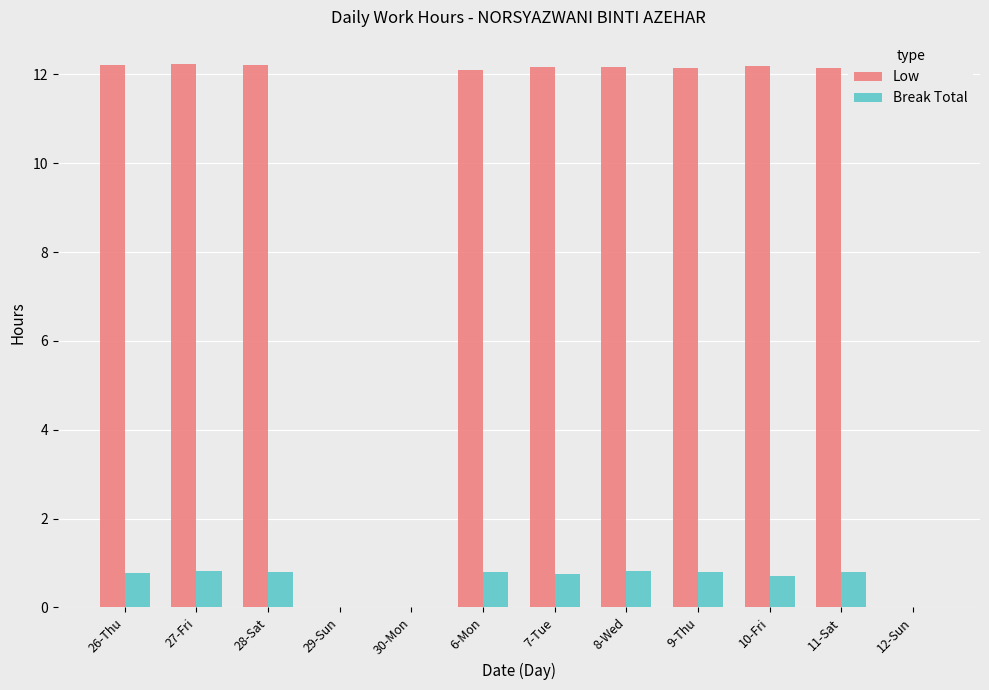

Count the number of categories in the chart.

12